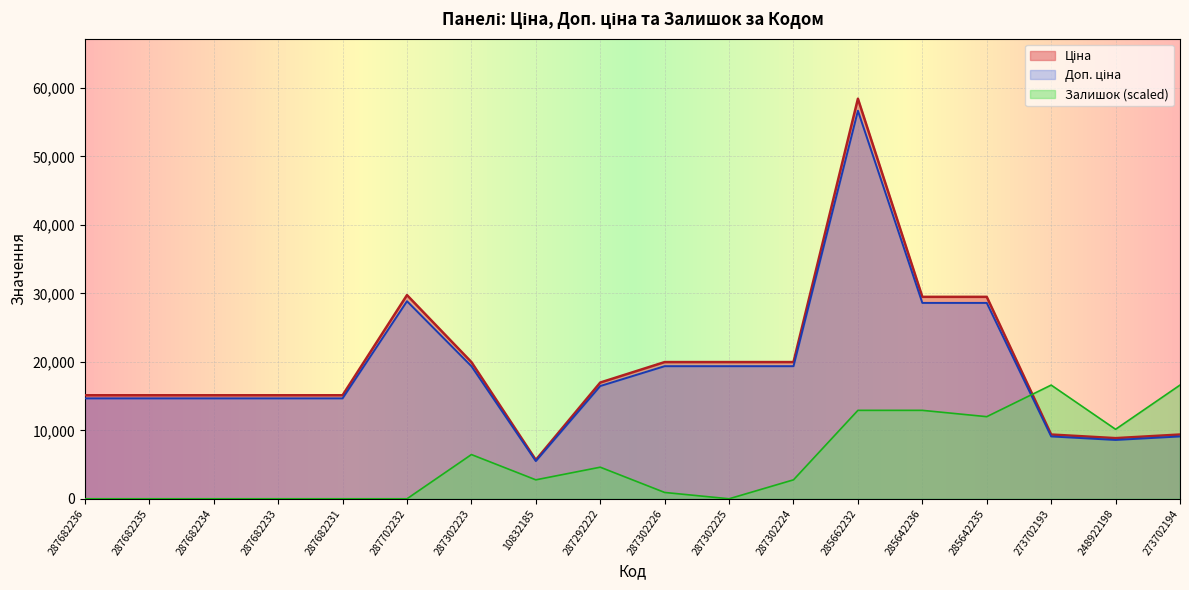

What is the label of the 3rd point from the left?

287682234